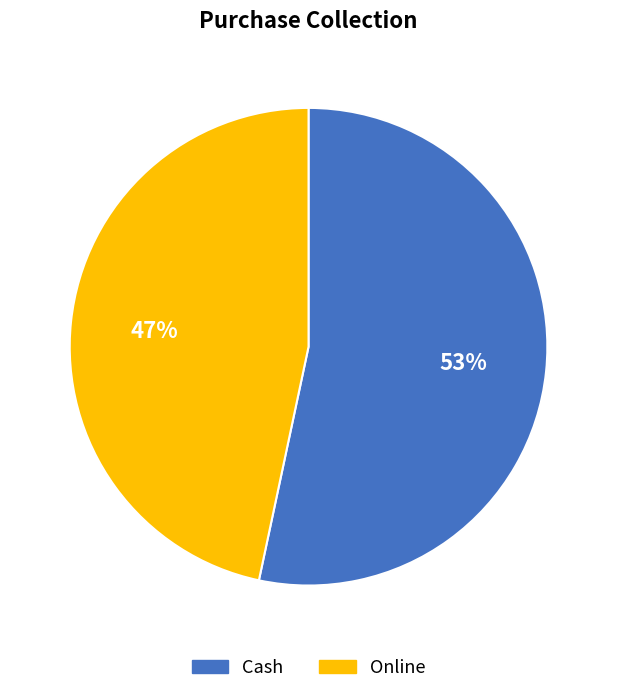

Is it true that Cash is 53% of the pie?

True